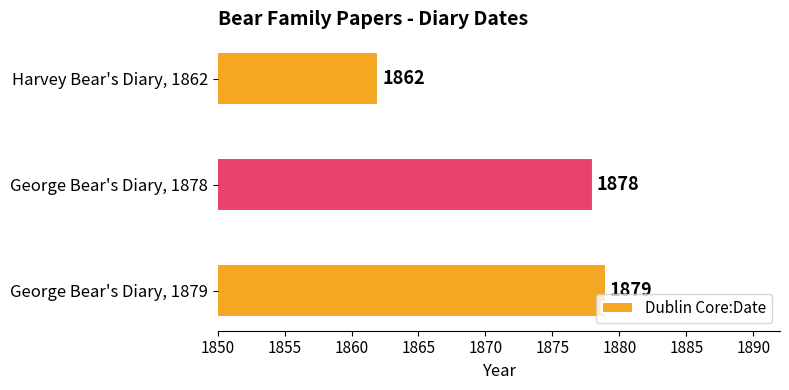

What is the change in value from George Bear's Diary, 1878 to Harvey Bear's Diary, 1862?

-16